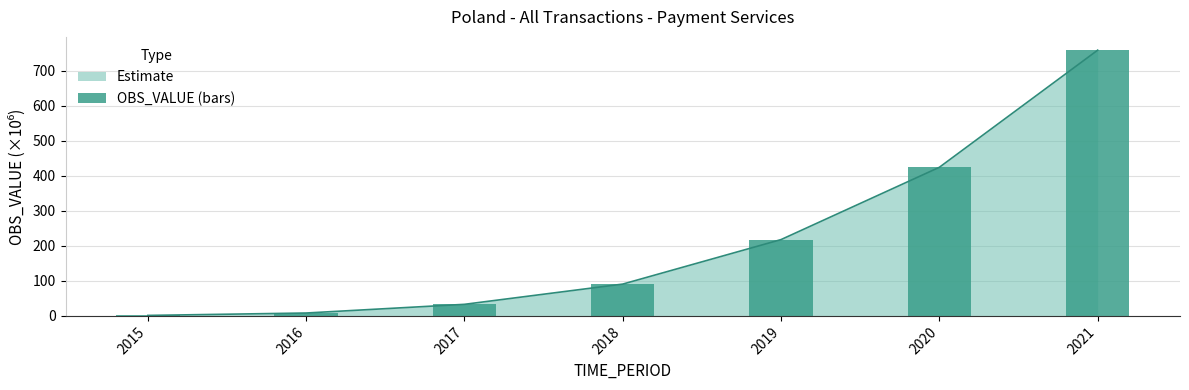

What is the value of the 6th bar from the left?

424.1